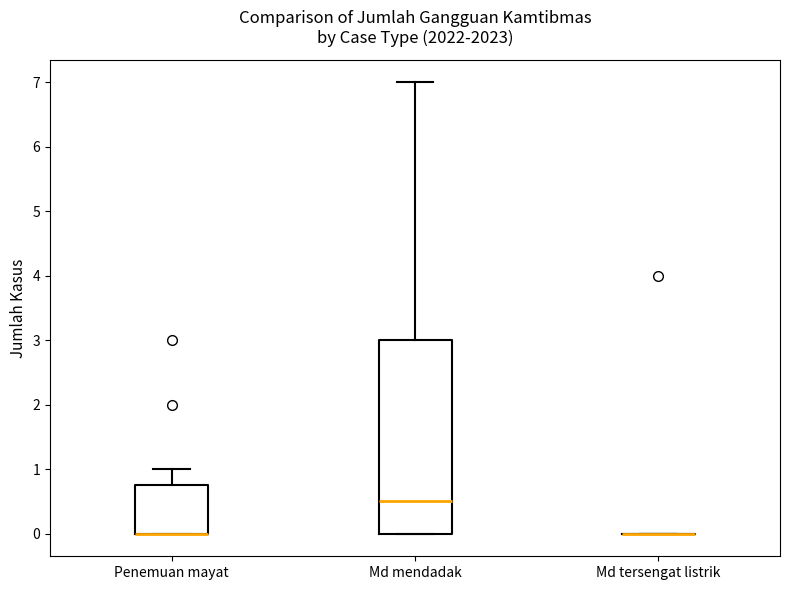

Reading left to right, read every box against the y-axis: the position of its median line, the range the box covers, and the ends of its whiskers. The values are not printed on the chart, so give them approximately, as read against the axis.

Penemuan mayat: median 0.0 (drawn on the box's lower edge), box 0.0 to 0.8, whiskers 0.0 to 1.0
Md mendadak: median 0.5, box 0.0 to 3.0, whiskers 0.0 to 7.0
Md tersengat listrik: box collapsed to a line at 0.0, whiskers 0.0 to 0.0